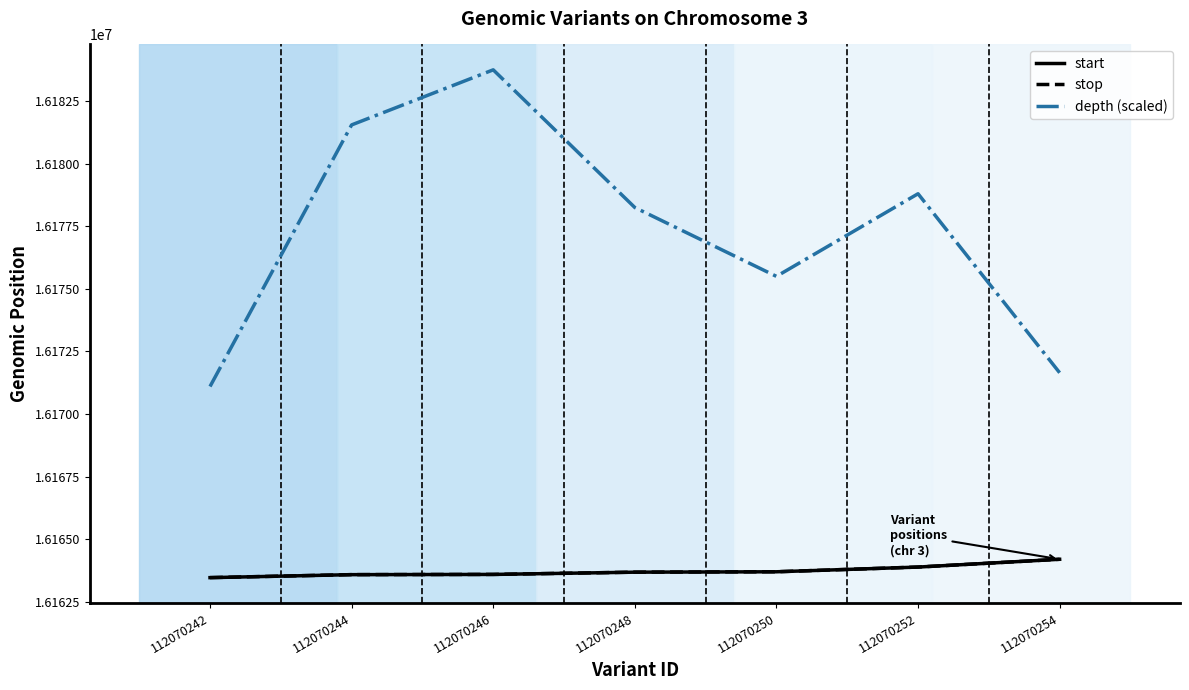

What are all the series names shown in the legend?

start, stop, depth (scaled)